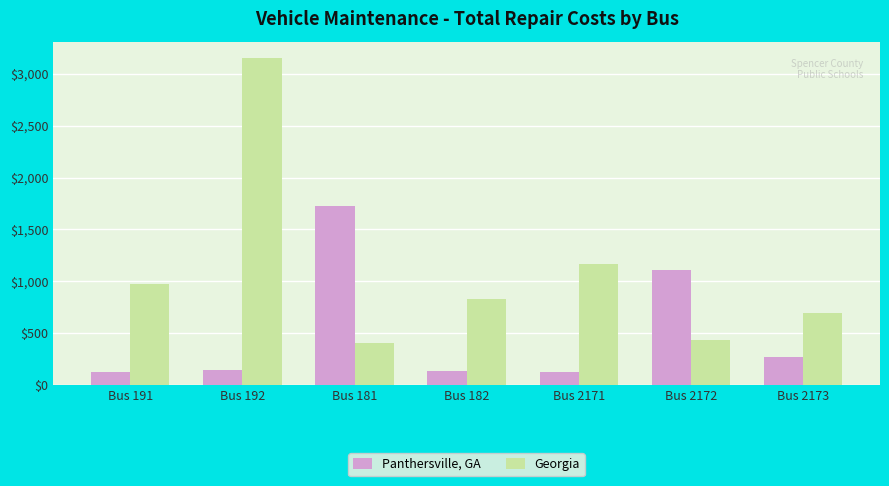

How many data points does each series have?

7